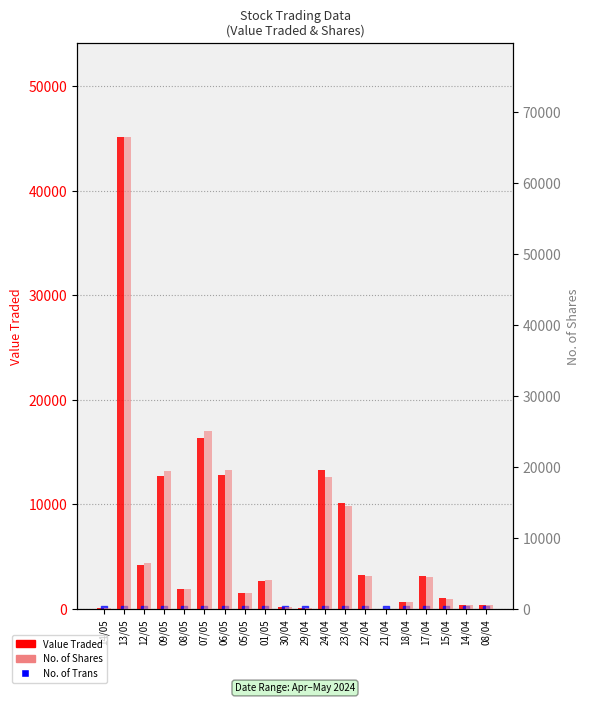

What are all the series names shown in the legend?

Value Traded, No. of Trans, No. of Shares